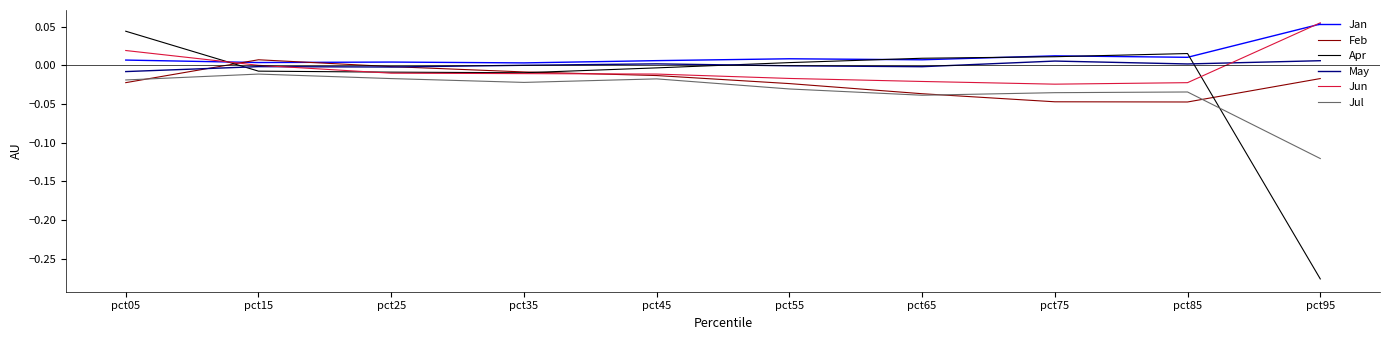

Between pct05 and pct85, which series saw the biggest shift?

Jun